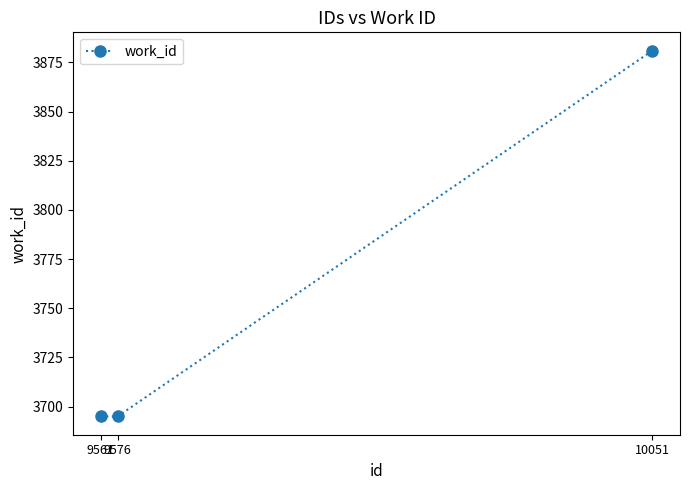

What is the value of the 2nd point from the left?

3695